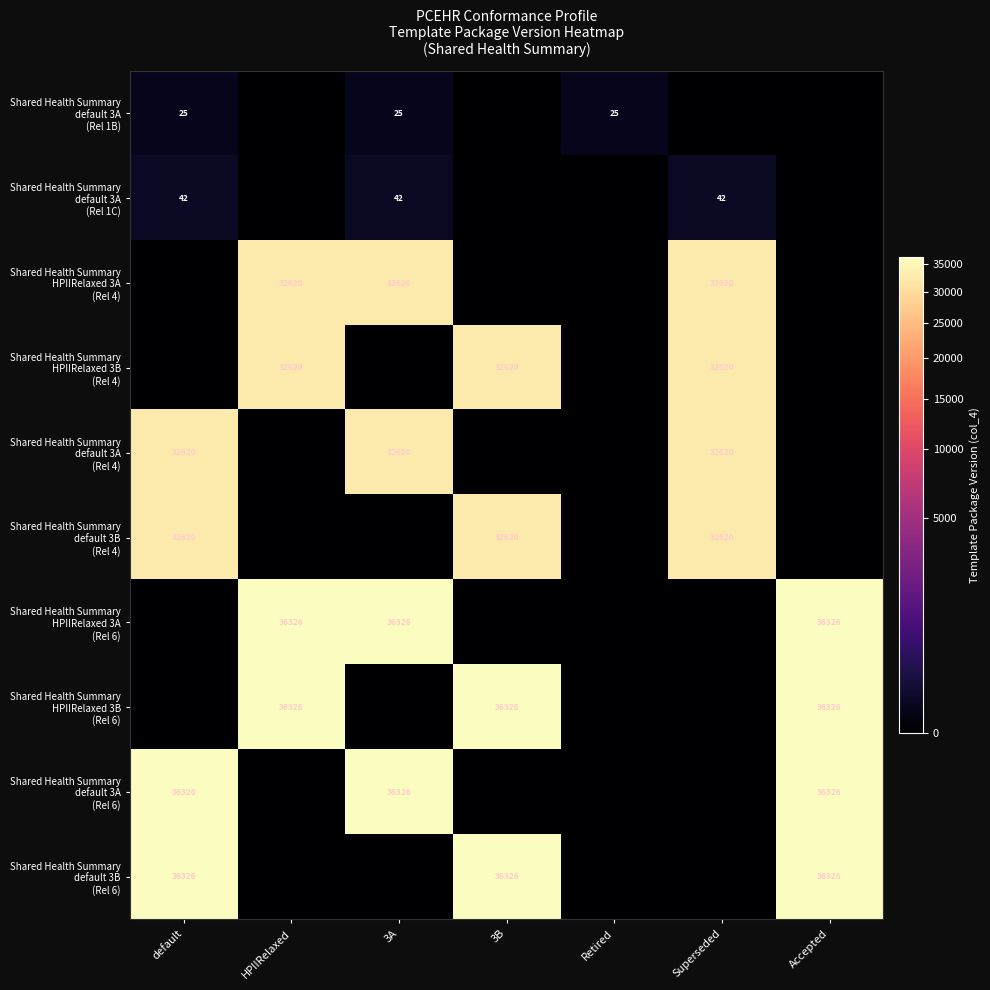

The value of Shared Health Summary default 3A (Rel 1C) at HPIIRelaxed is -24. True or false?

False